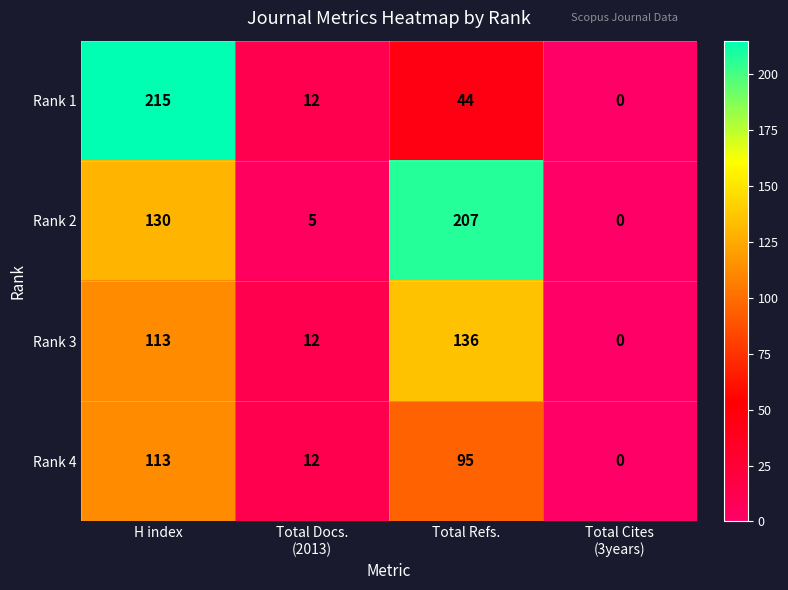

At which category is the sum across all series the highest?

H index